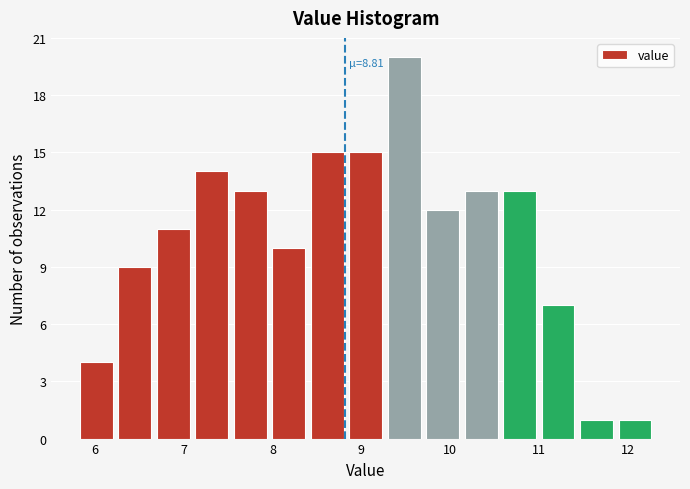

Which range on the x-axis has the tallest bar?

9.3 to 9.7